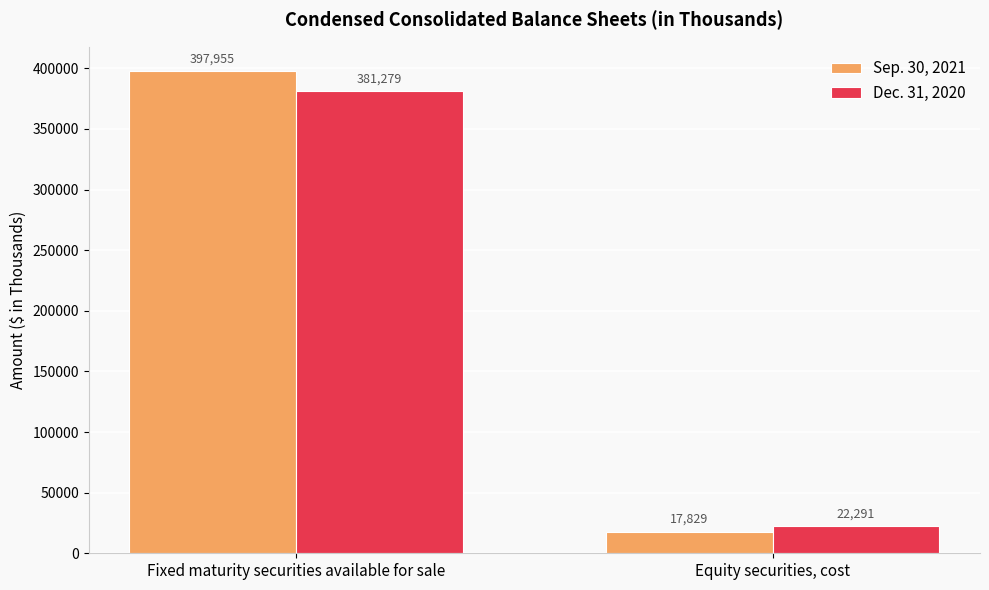

Read the Sep. 30, 2021 value at Fixed maturity securities available for sale, to the nearest 50.

397950